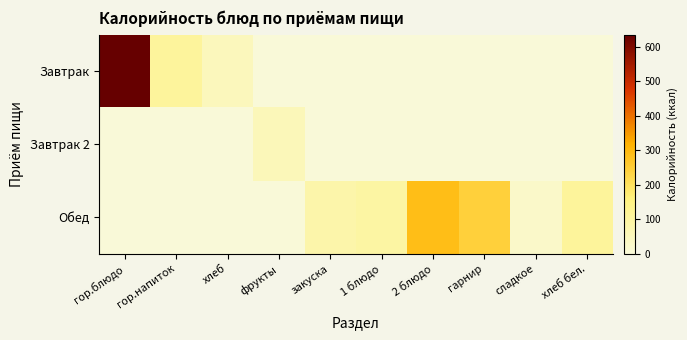

Reading left to right, transcribe all the data shown in this chart.

Завтрак: гор.блюдо=634.7	гор.напиток=107.2	хлеб=50.6	фрукты=0.0	закуска=0.0	1 блюдо=0.0	2 блюдо=0.0	гарнир=0.0	сладкое=0.0	хлеб бел.=0.0
Завтрак 2: гор.блюдо=0.0	гор.напиток=0.0	хлеб=0.0	фрукты=56.4	закуска=0.0	1 блюдо=0.0	2 блюдо=0.0	гарнир=0.0	сладкое=0.0	хлеб бел.=0.0
Обед: гор.блюдо=0.0	гор.напиток=0.0	хлеб=0.0	фрукты=0.0	закуска=82.7	1 блюдо=96.2	2 блюдо=289.2	гарнир=243.6	сладкое=27.9	хлеб бел.=111.0